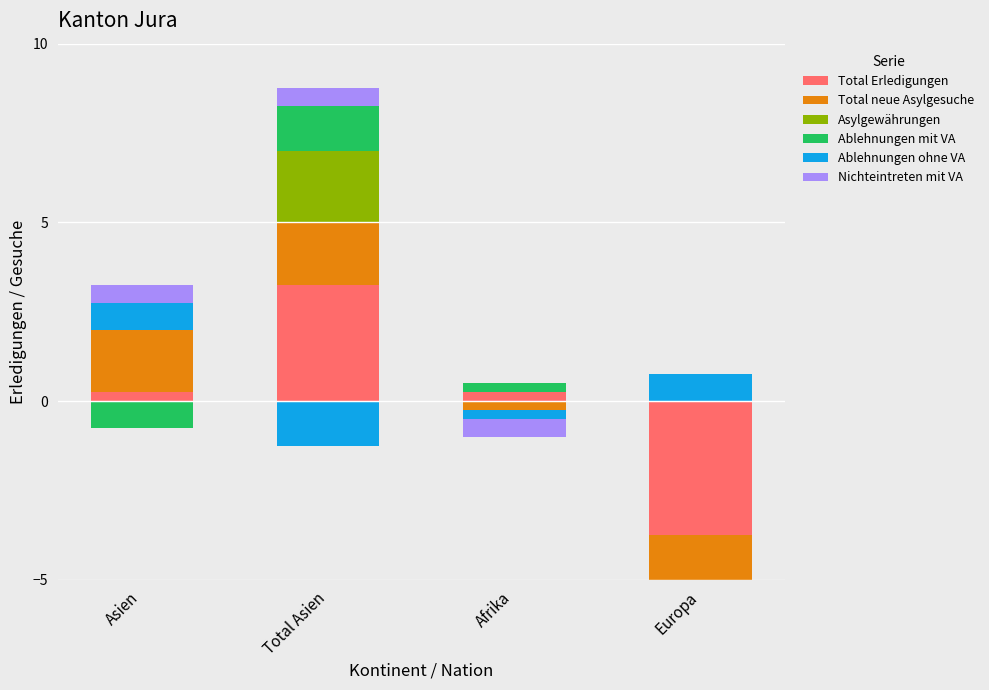

Rank the series at Total Asien from highest to lowest value.

Total Erledigungen, Asylgewährungen, Total neue Asylgesuche, Ablehnungen mit VA, Nichteintreten mit VA, Ablehnungen ohne VA